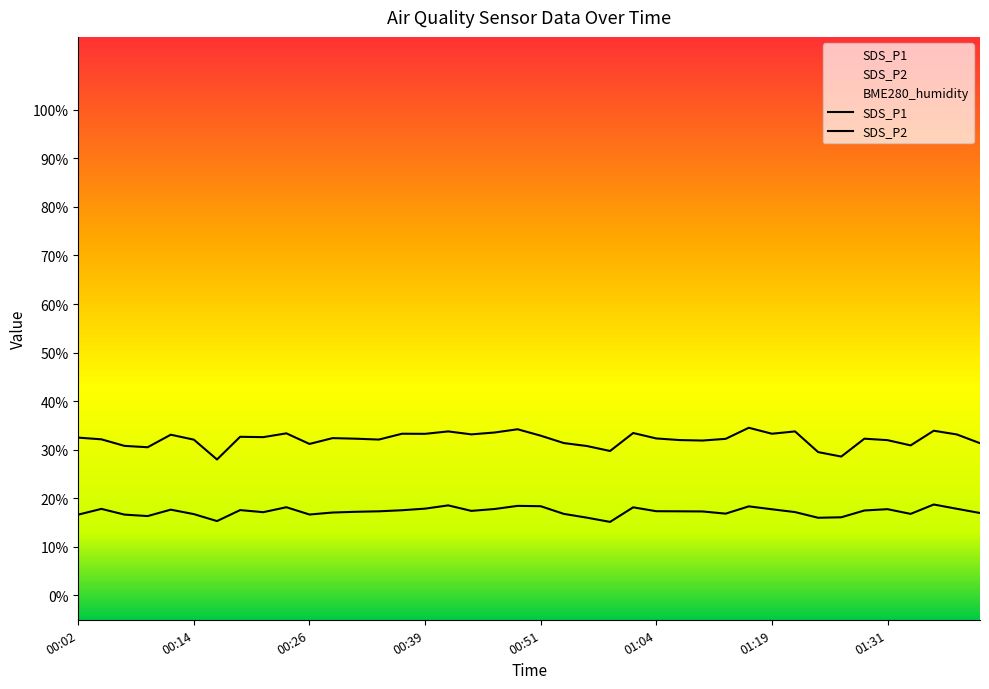

What is the label of the 10th point from the left?

00:24